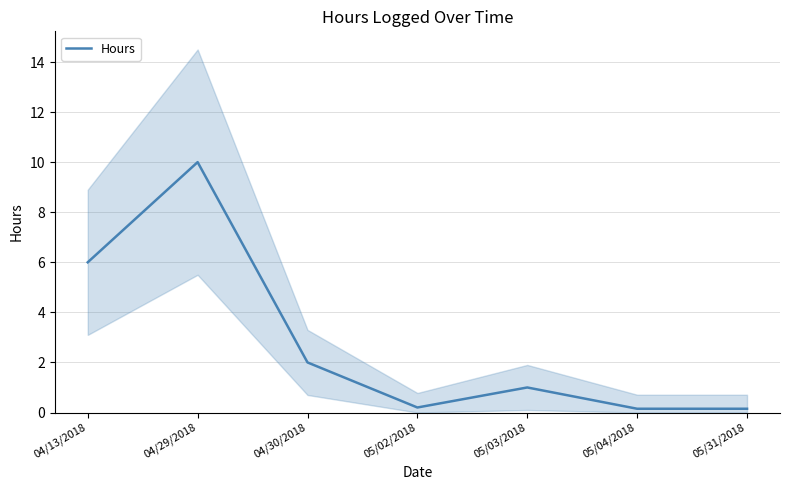

Where does the data first go above 1?

04/13/2018